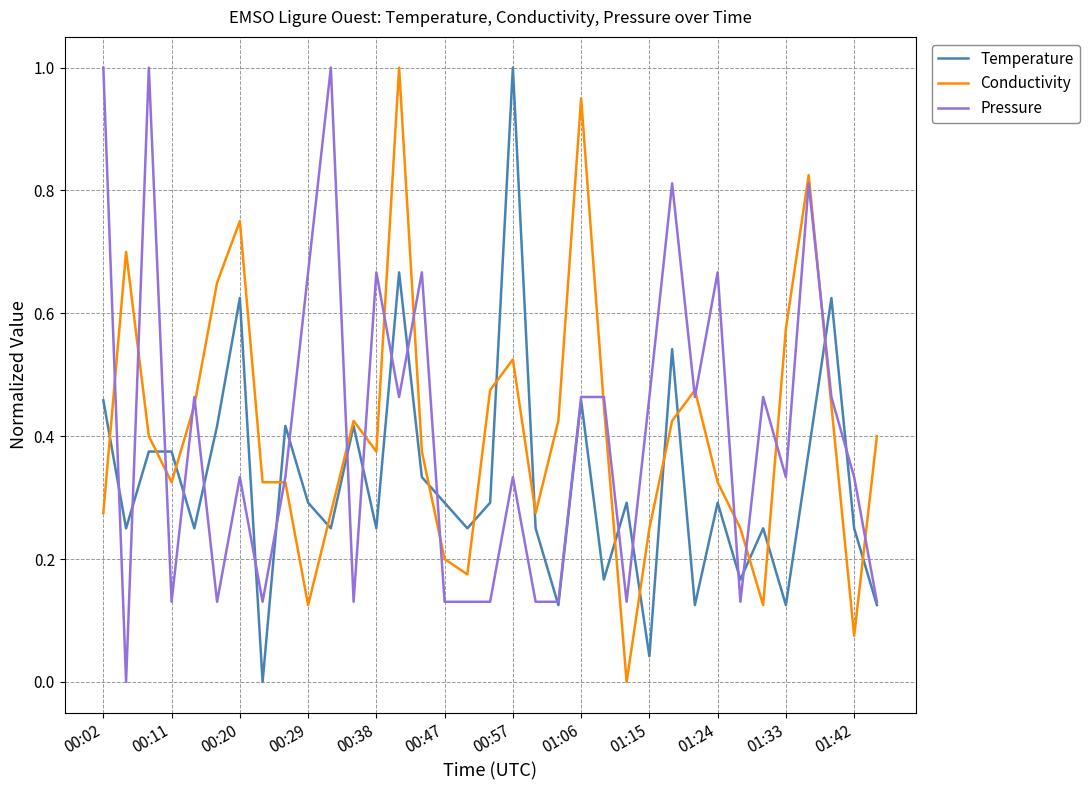

What is the greatest value displayed?

1.0